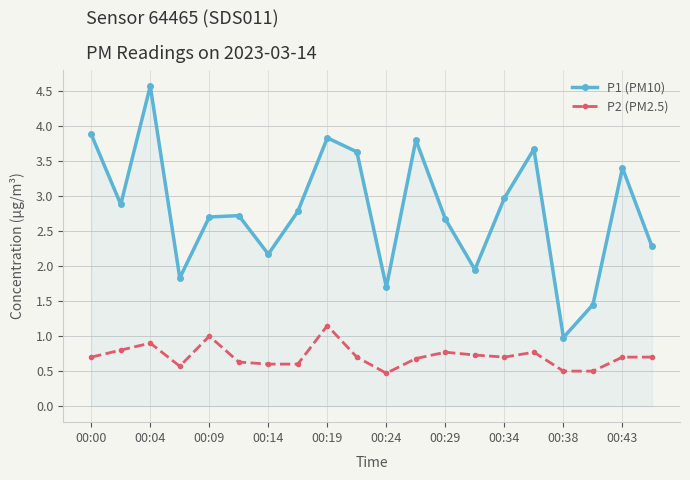

Which series has the widest spread of values?

P1 (PM10)